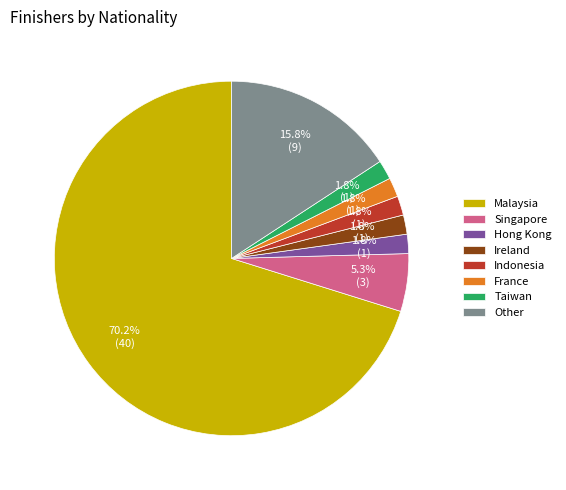

Which category accounts for the majority?

Malaysia